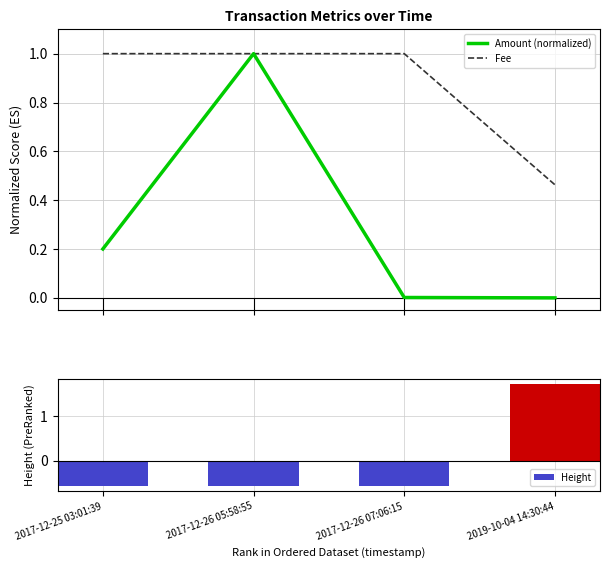

Which has a higher value, 2017-12-26 07:06:15 or 2017-12-26 05:58:55?

2017-12-26 05:58:55